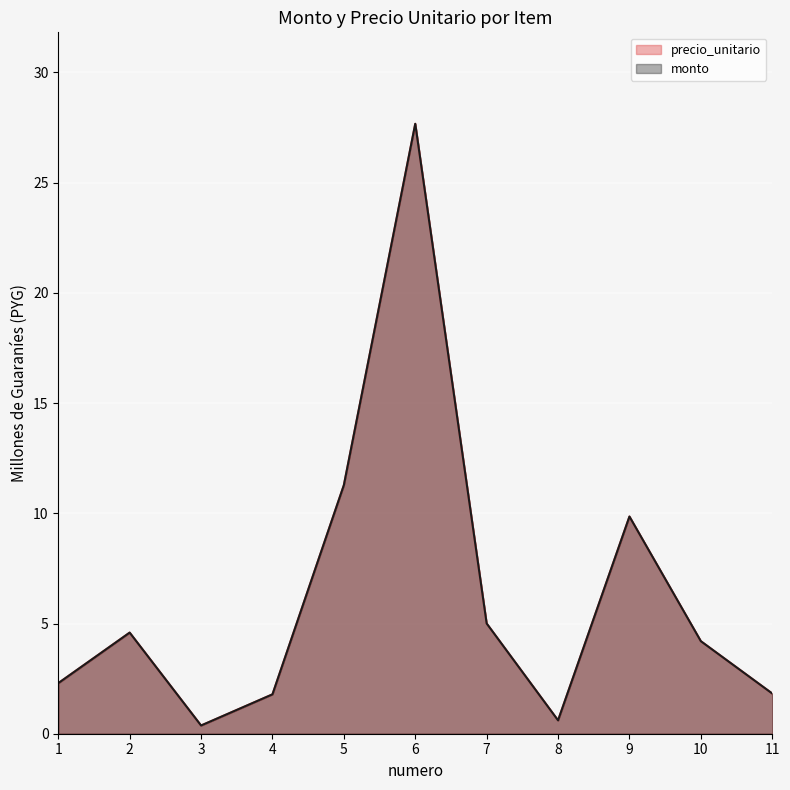

How many data points in precio_unitario are above 4?

6